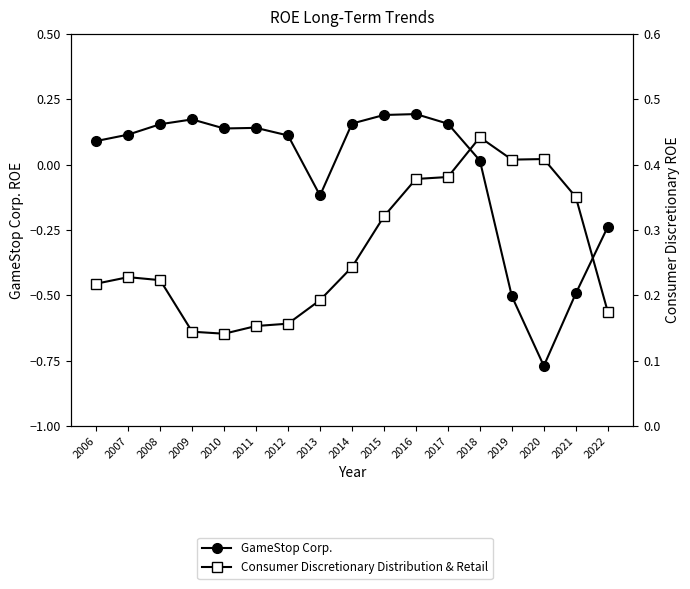

What is the difference between the GameStop Corp. values at 2021 and 2007?

0.6